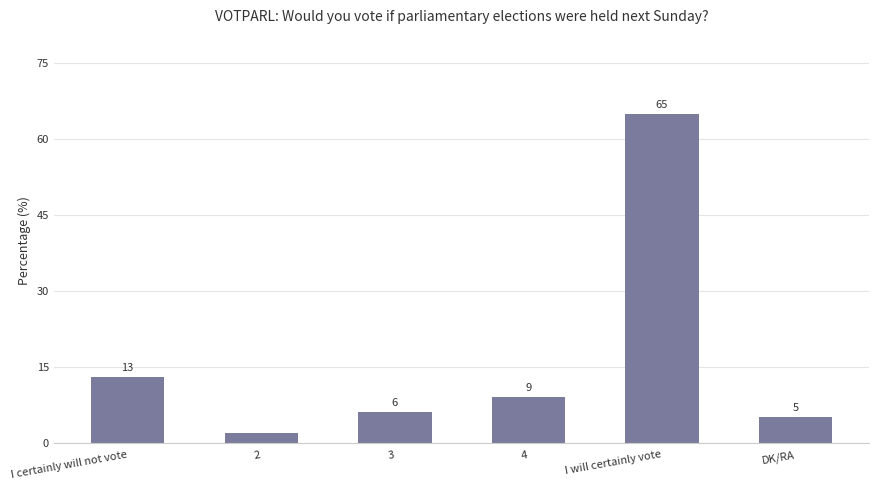

What is the average value?

17